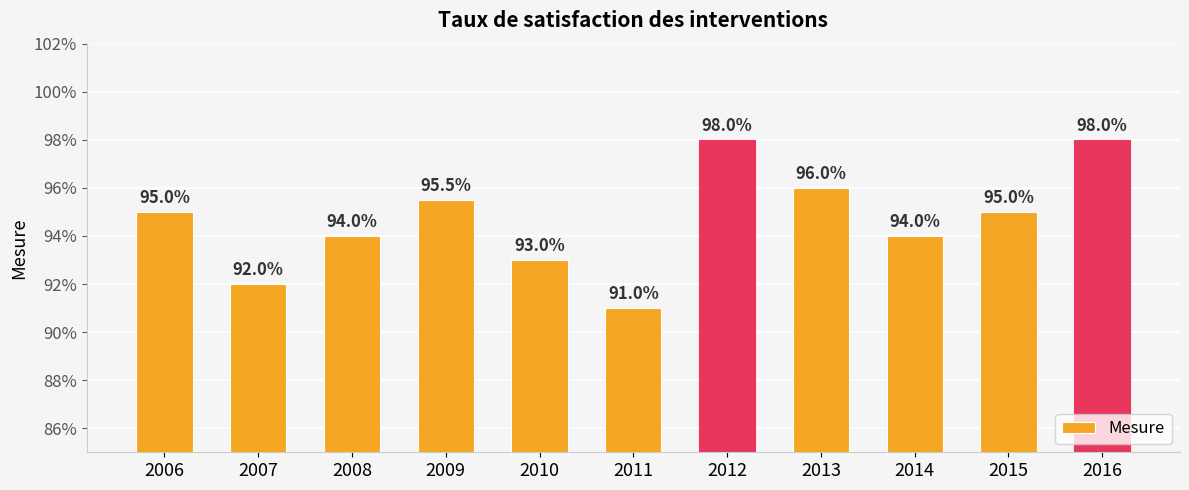

The value at 2006 is 0.5. True or false?

False